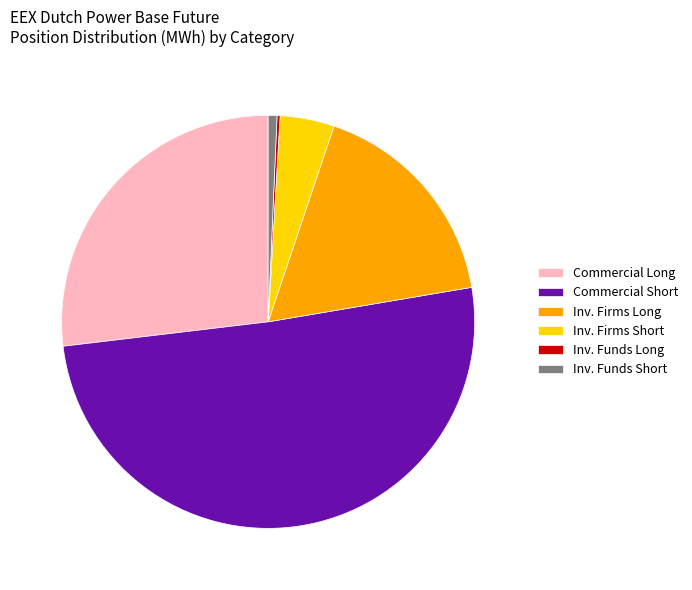

Combined, do Inv. Firms Long and Inv. Funds Short account for over 50%?

No